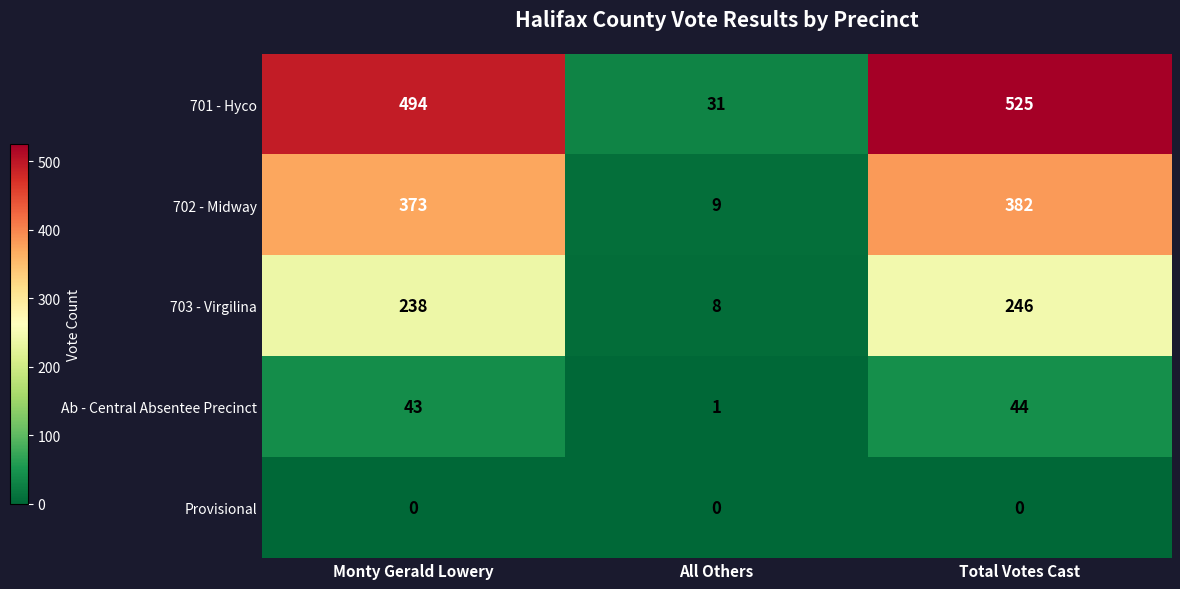

Where is 701 - Hyco nearest to the value 278?

Monty Gerald Lowery